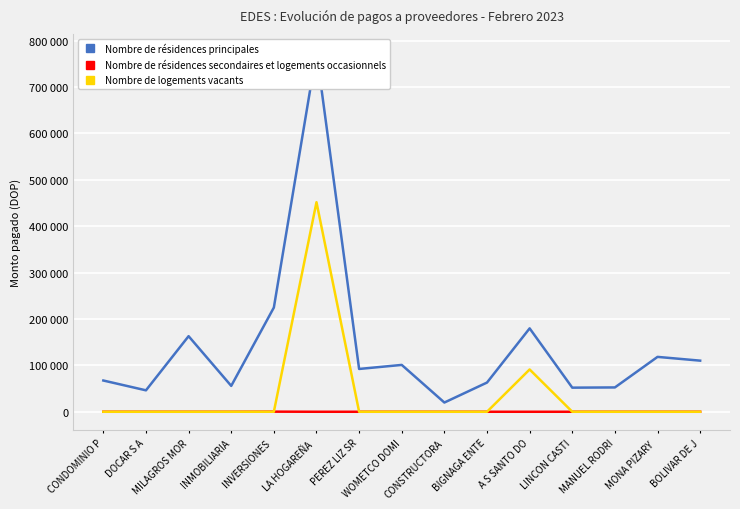

The value of Nombre de résidences principales at MANUEL RODRI is 52444.4. True or false?

True